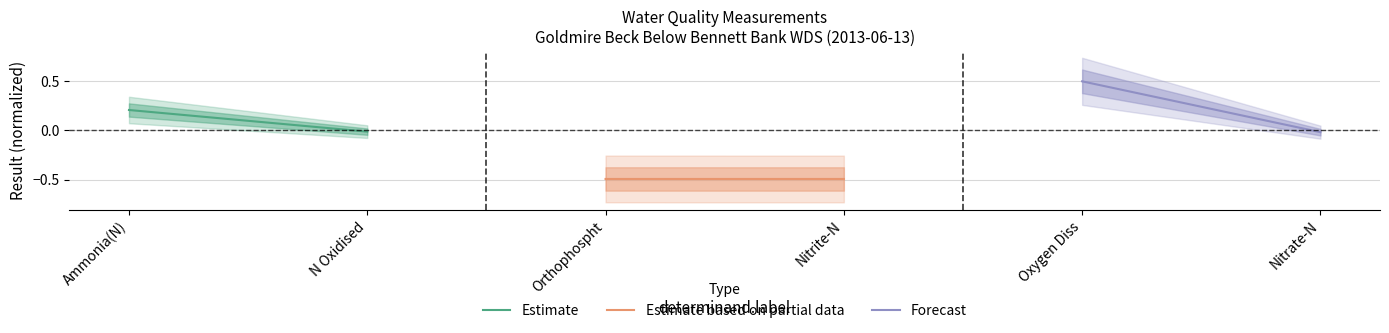

How many distinct data groups are displayed?

3